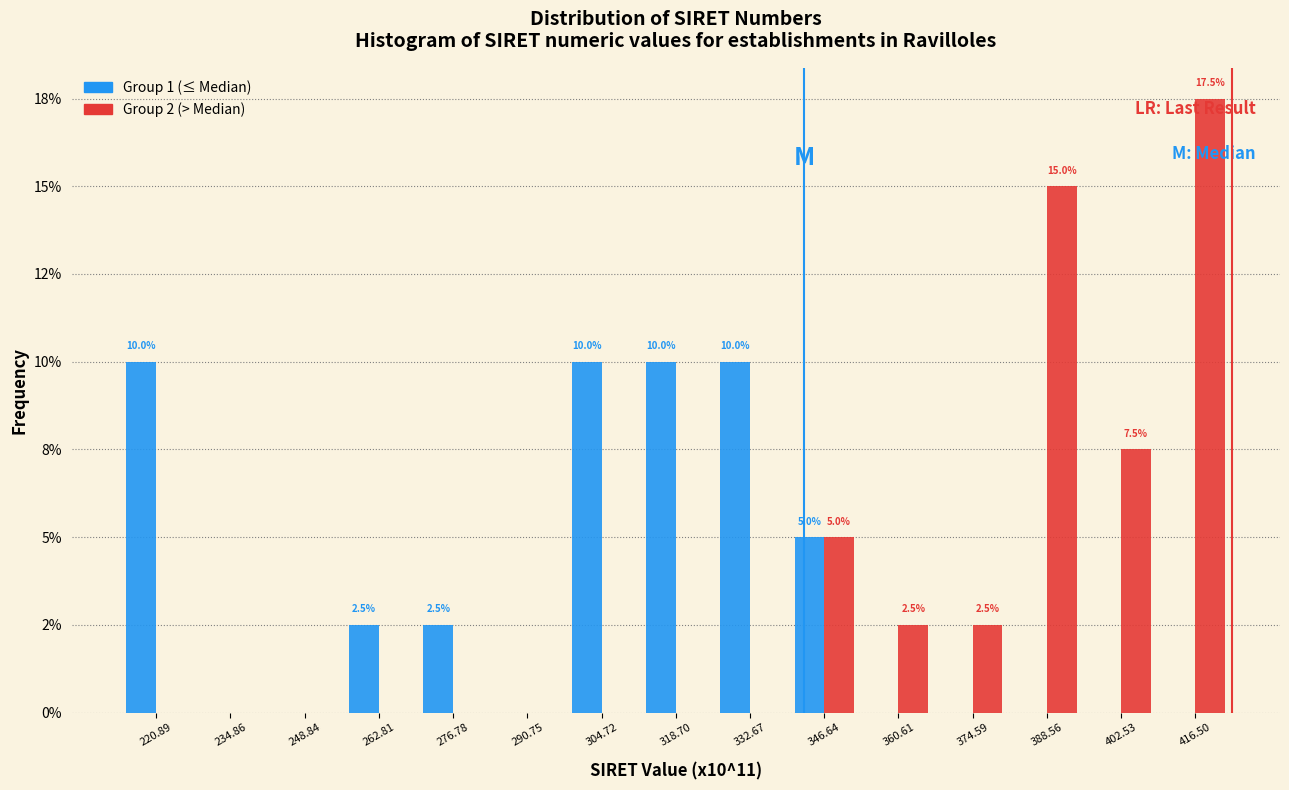

Are the bars grouped side by side (vs. stacked)?

Yes